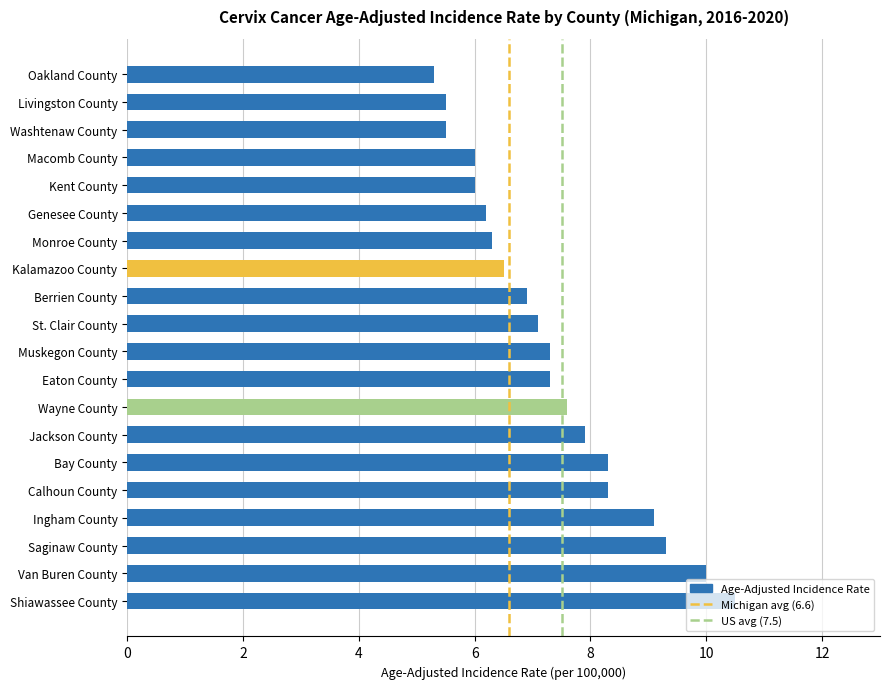

What is the change in value from St. Clair County to Oakland County?

-1.8